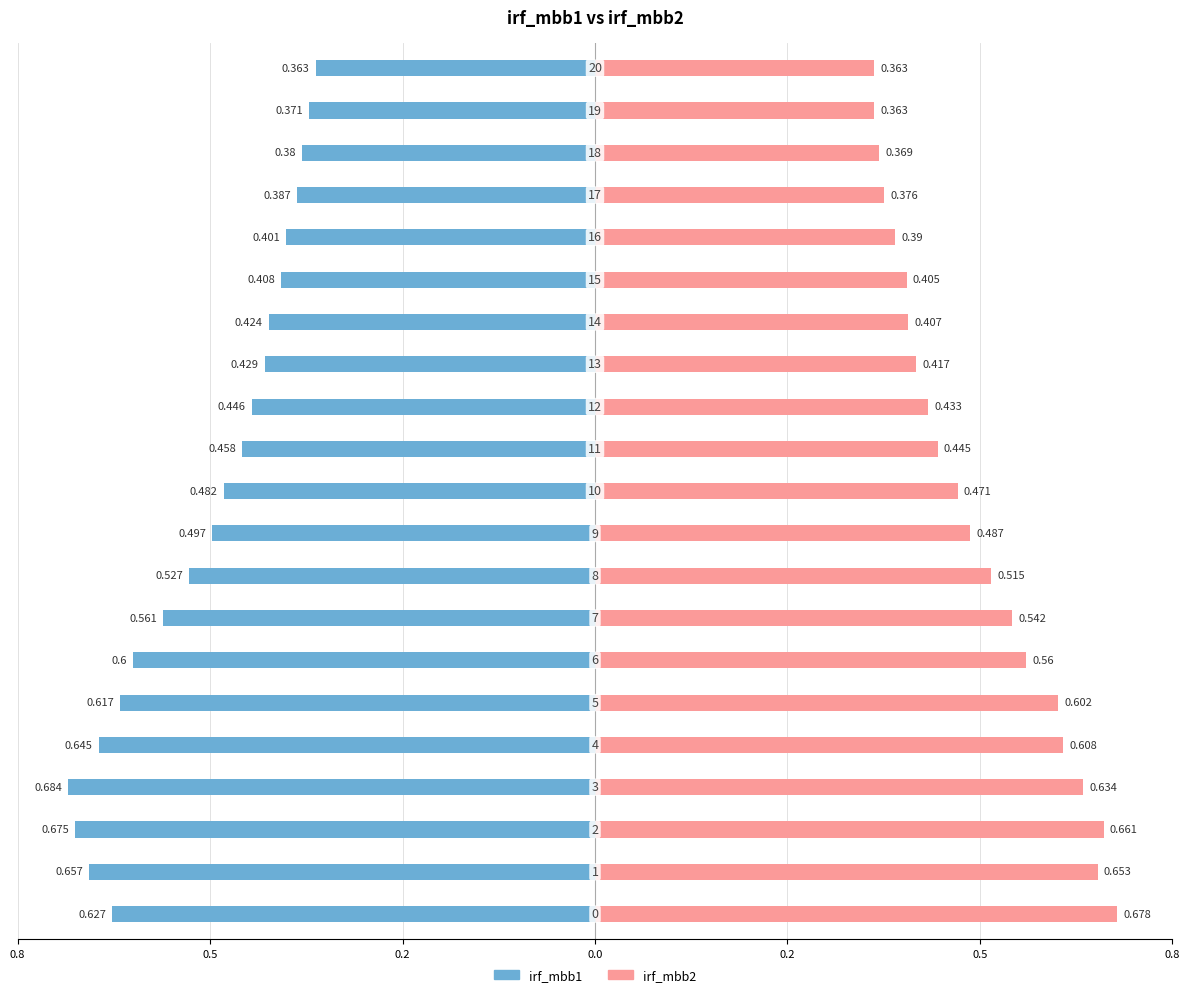

How many data points does each series have?

21